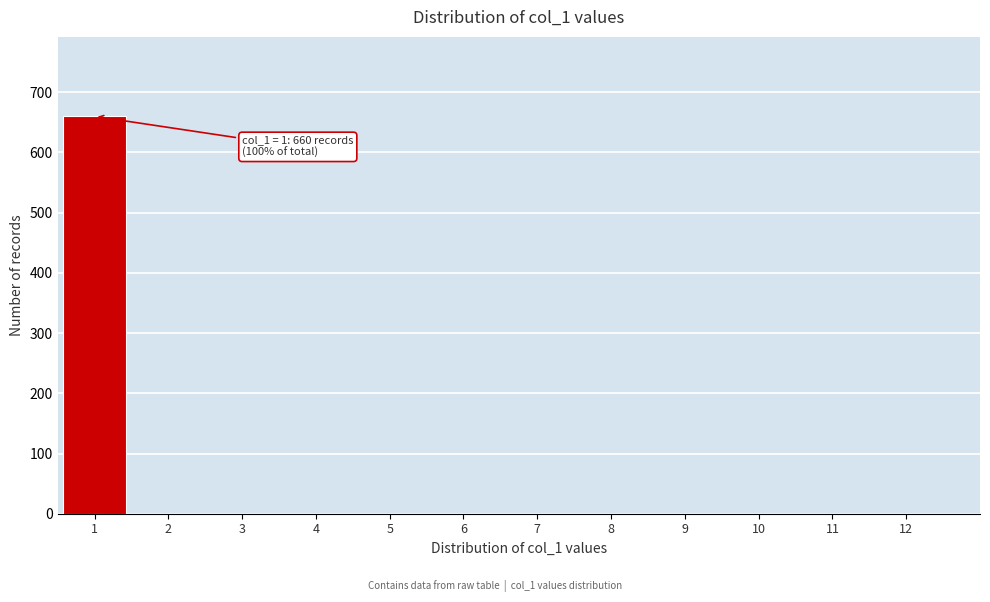

Reading left to right, what are all the values shown in this chart?

1=660	2=0	3=0	4=0	5=0	6=0	7=0	8=0	9=0	10=0	11=0	12=0